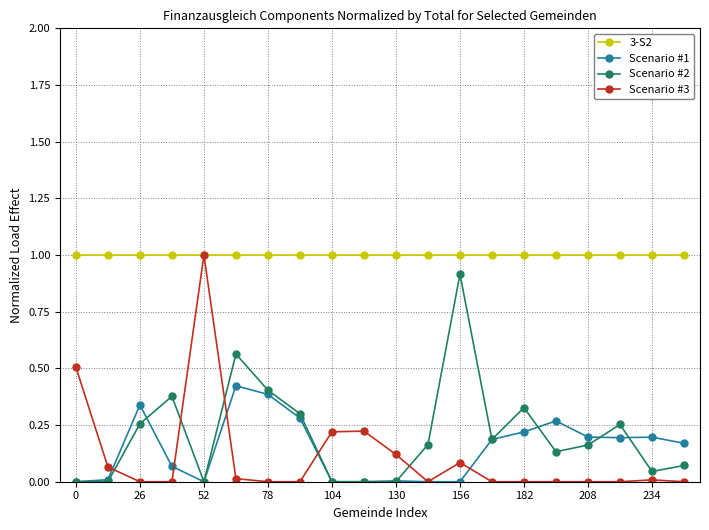

How many lines are shown in the chart?

4